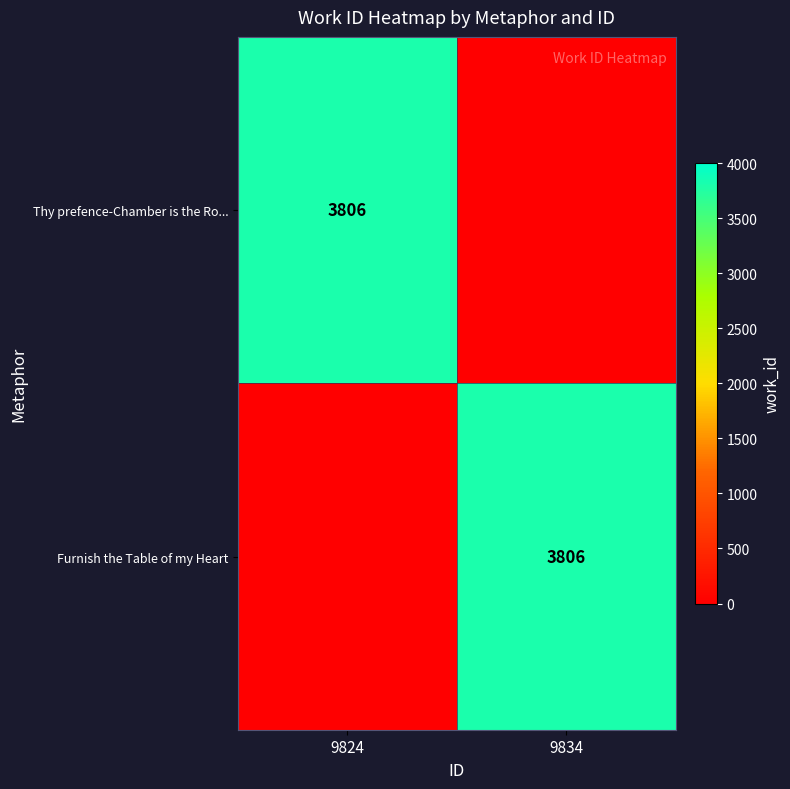

Between 9834 and 9824, which is larger?

9824